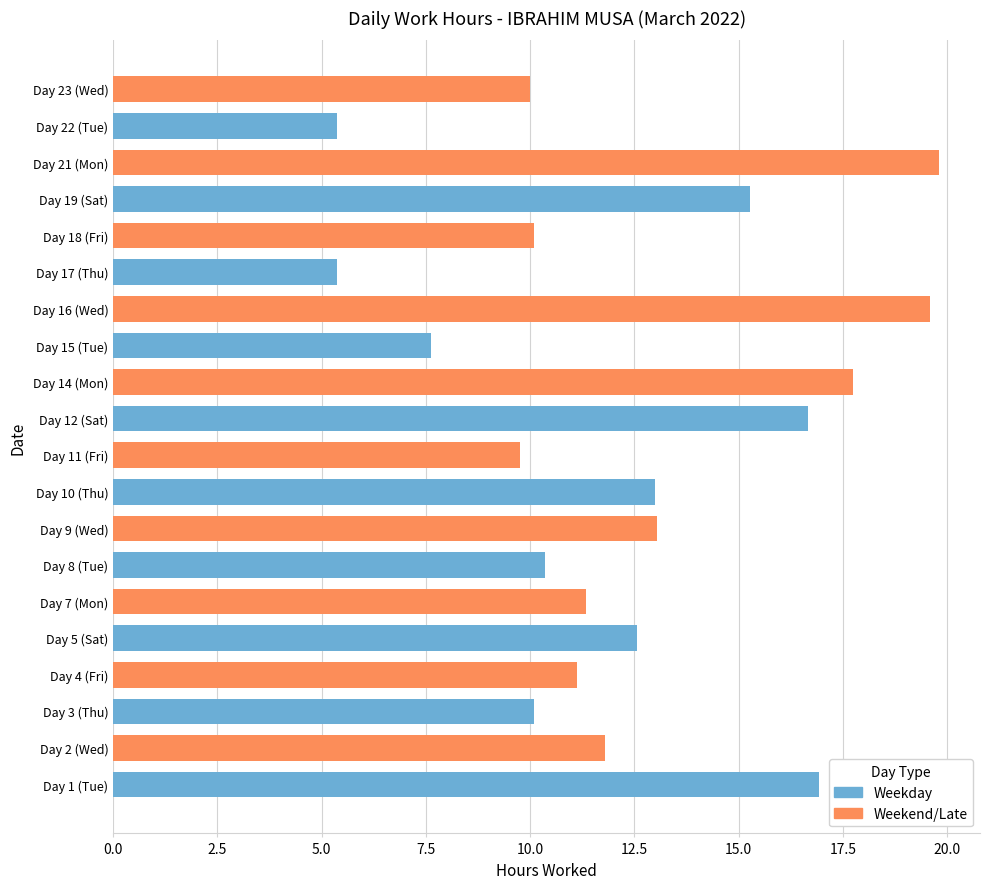

Is it true that the value at Day 2 (Wed) is 11.8?

True